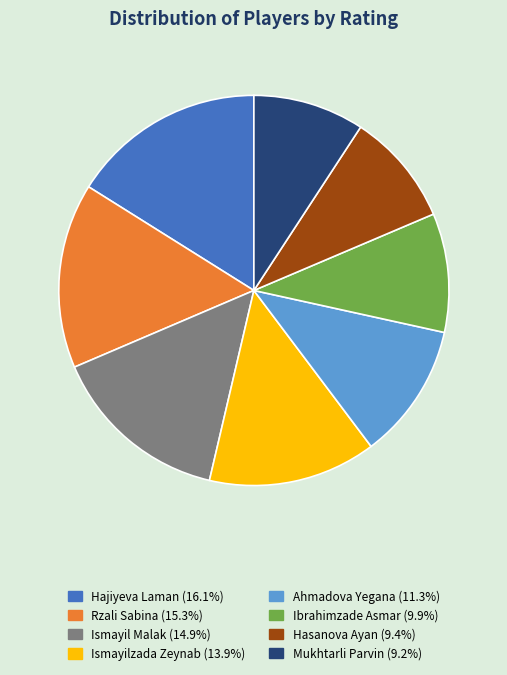

Is the sum of Hasanova Ayan and Hajiyeva Laman greater than half?

No